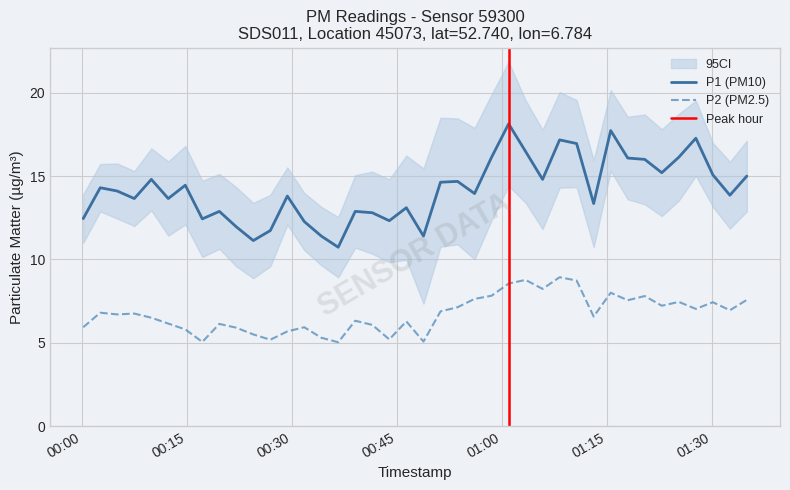

What is the lowest value of the P2 (PM2.5) series?

5.0